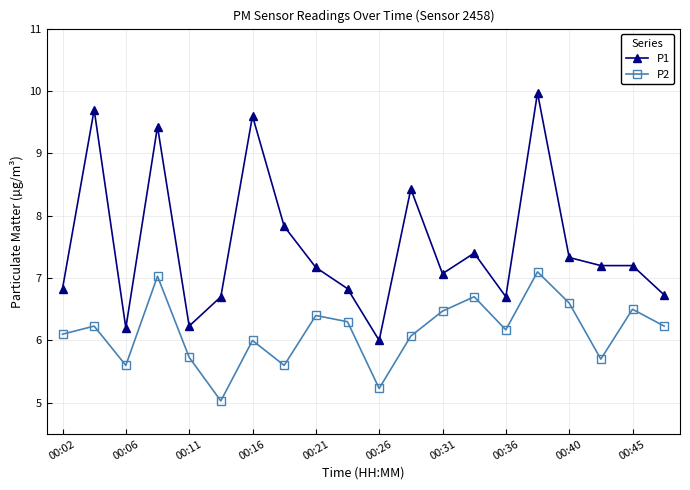

Which series has the widest spread of values?

P1